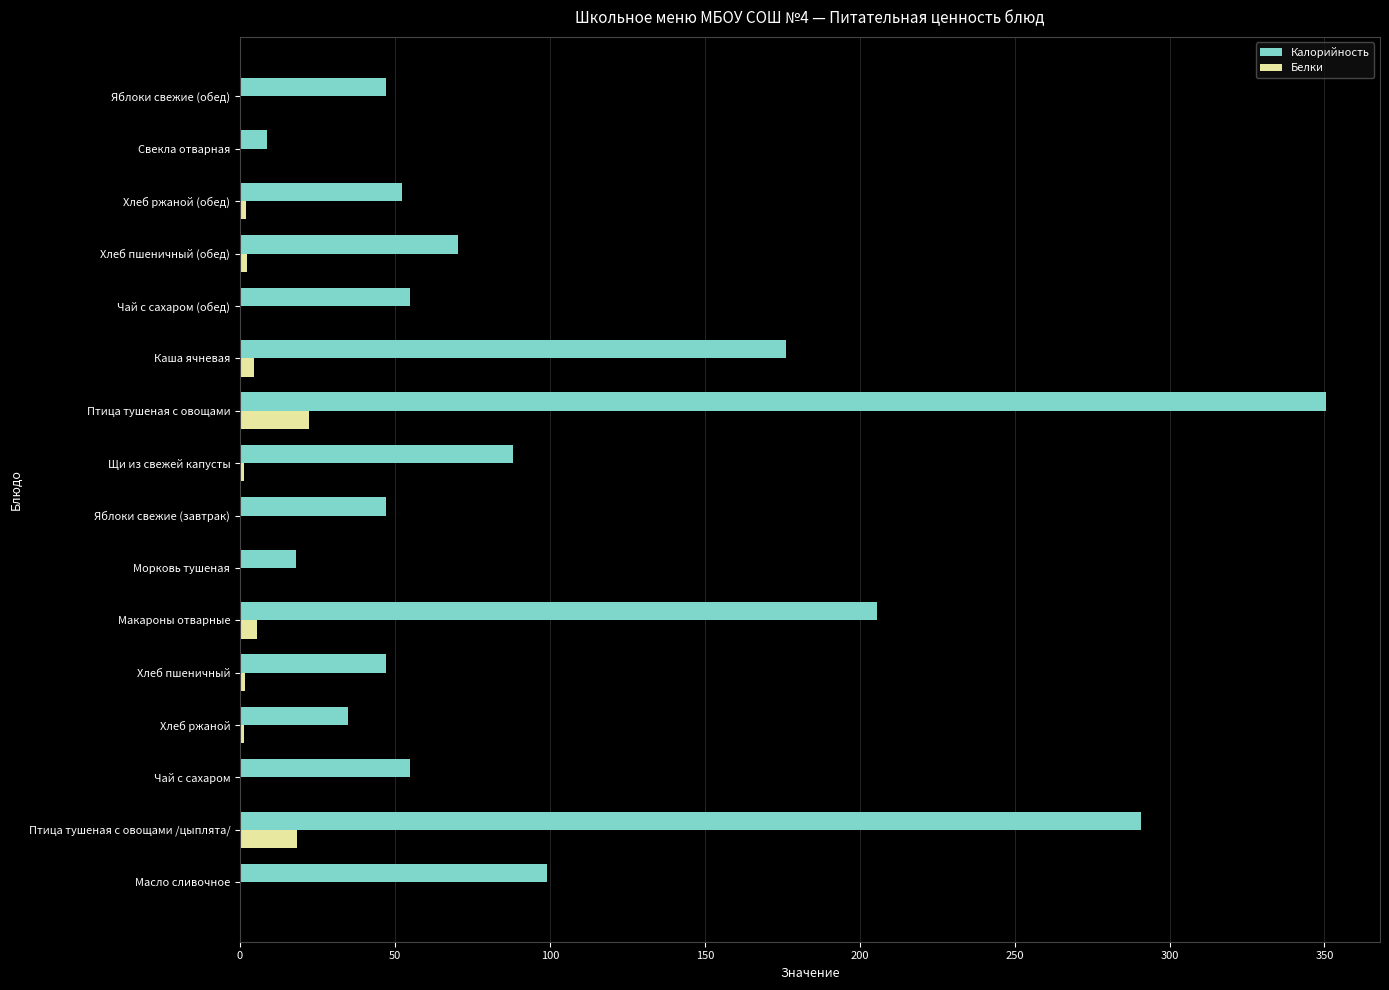

The Калорийность series shows 24.8 at Яблоки свежие (обед). True or false?

False